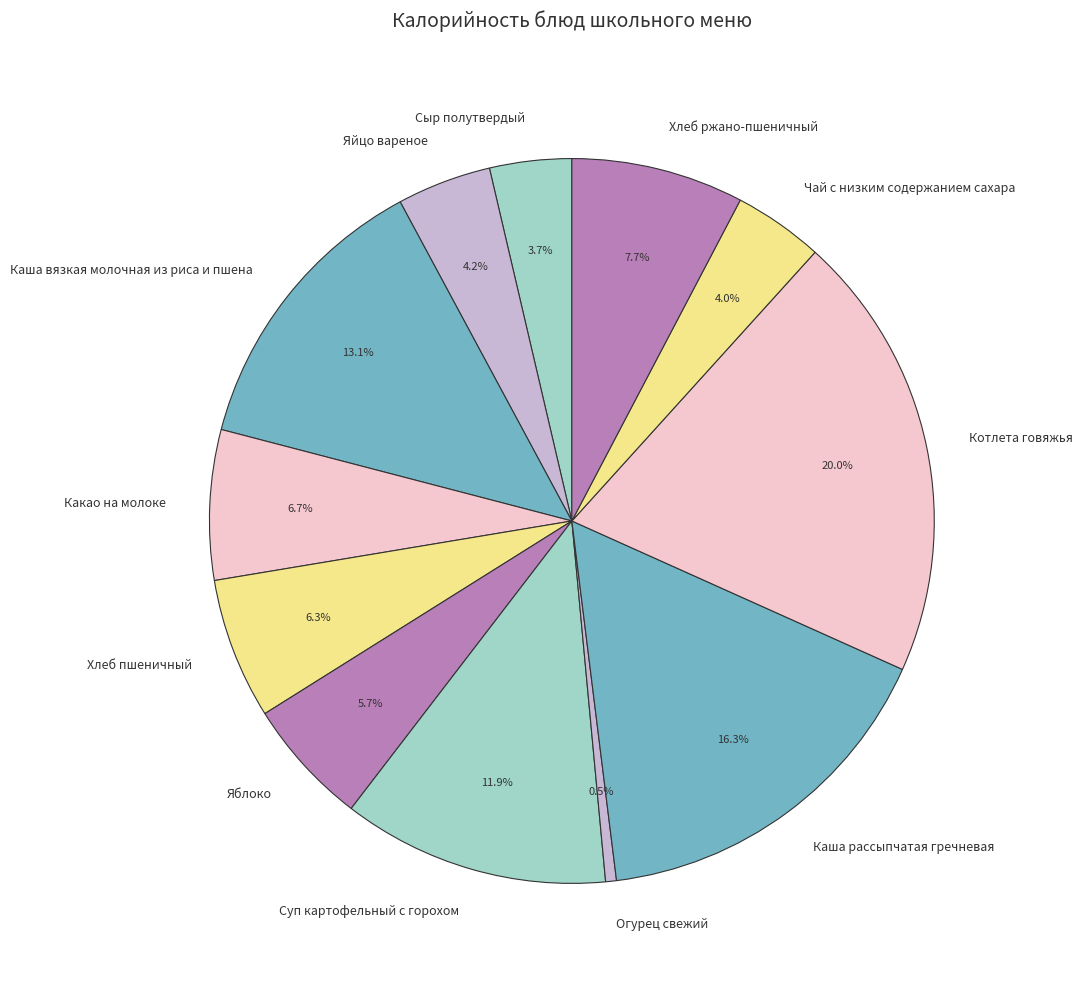

Count the number of slices in the pie.

12